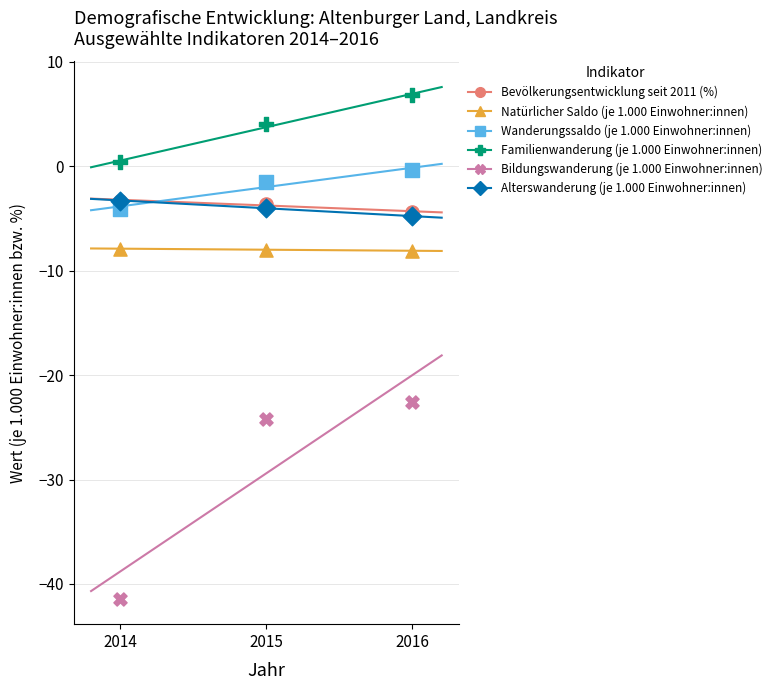

Which series contains the highest Y value?

Familienwanderung (je 1.000 Einwohner:innen)